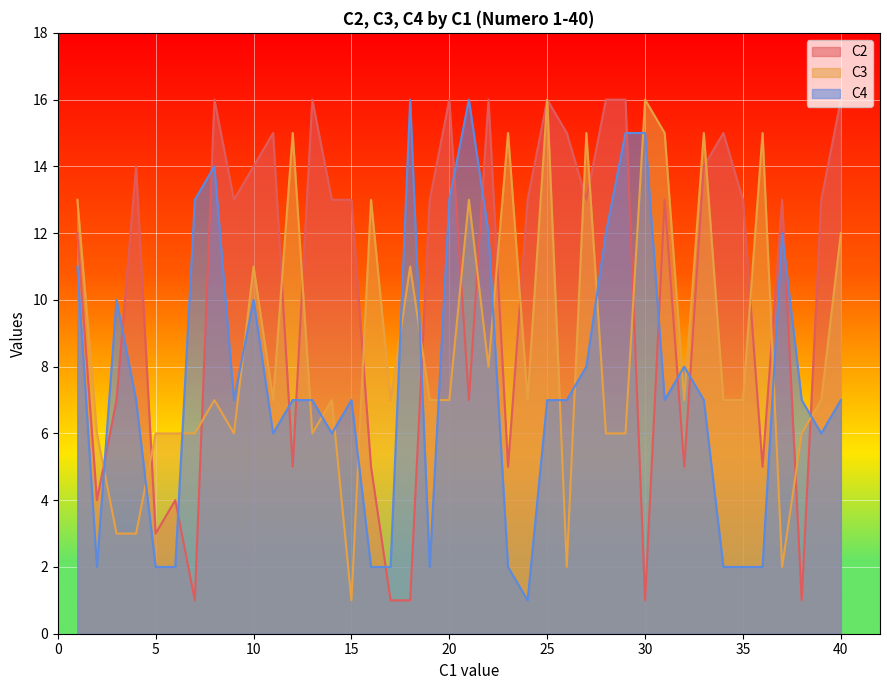

How many lines are shown in the chart?

3